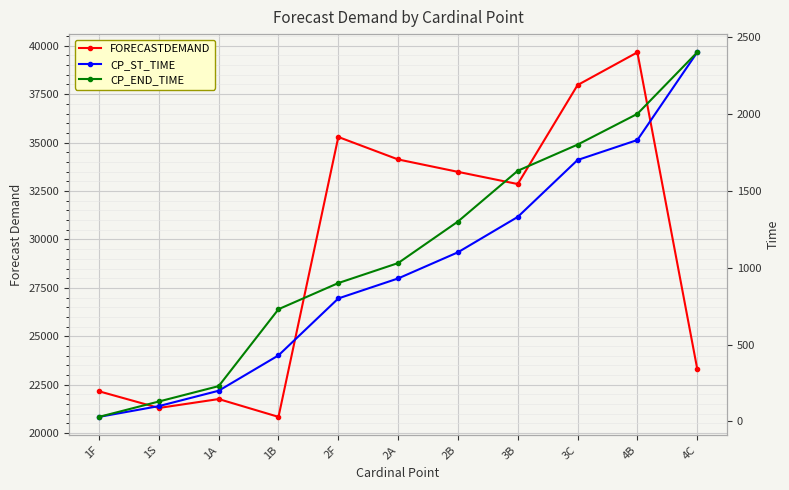

Which series has the widest spread of values?

FORECASTDEMAND